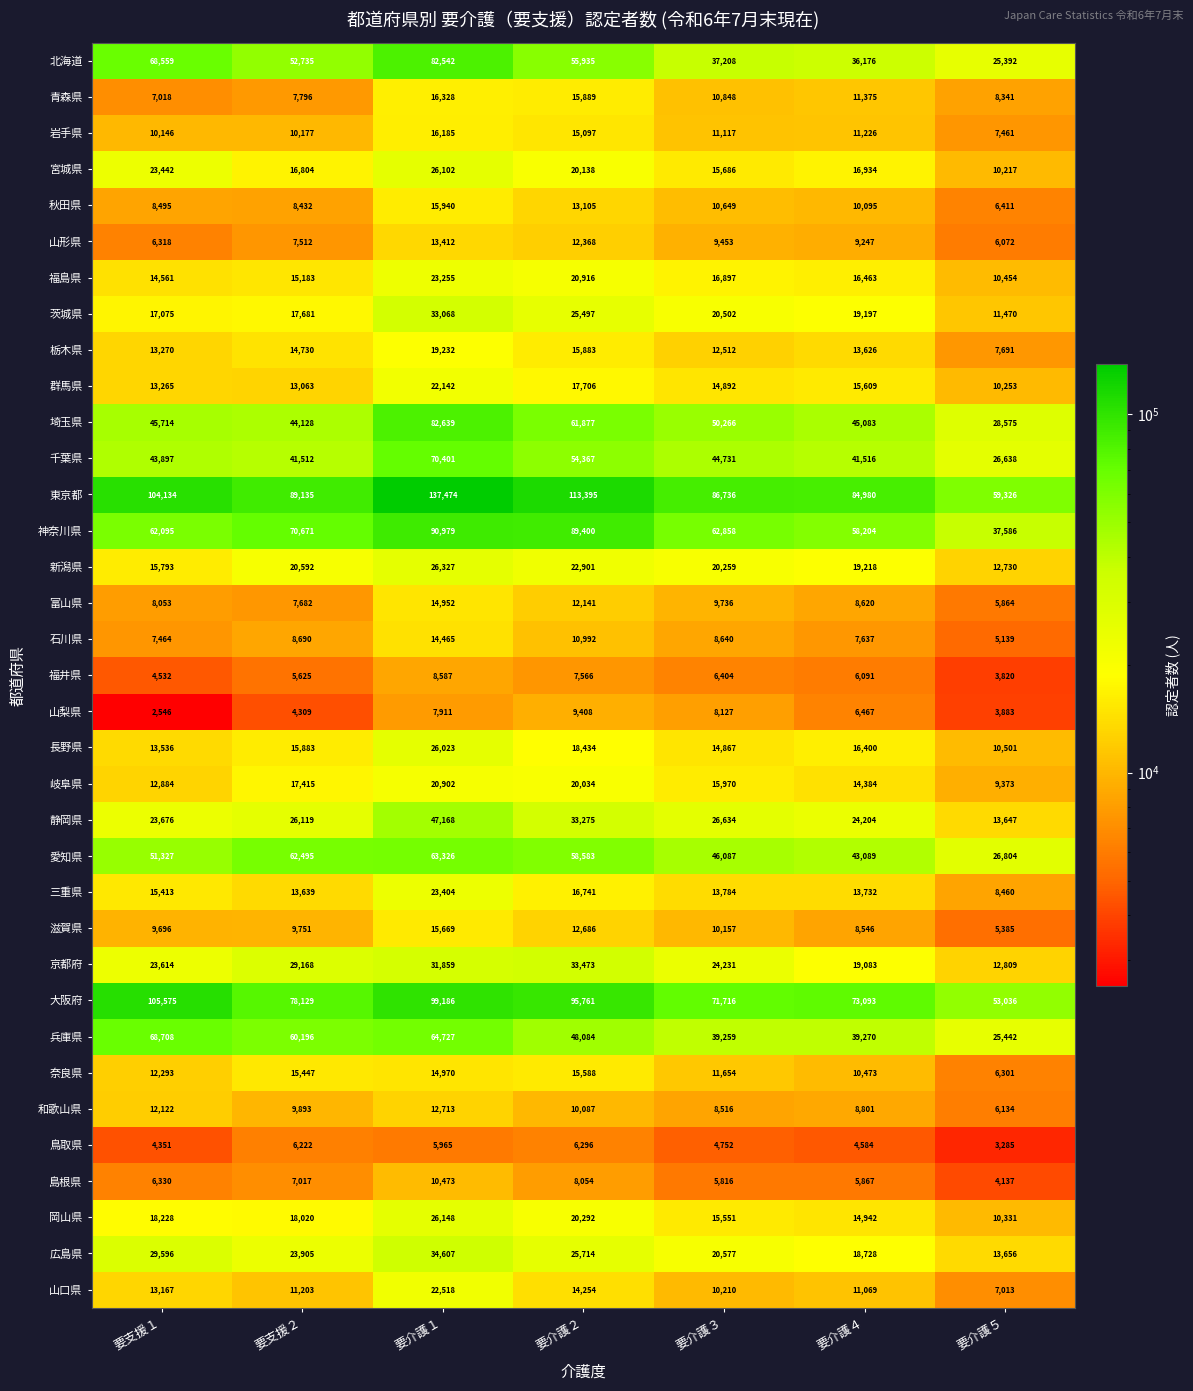

True or false: 千葉県 has a value of 100818 at 要介護１.

False